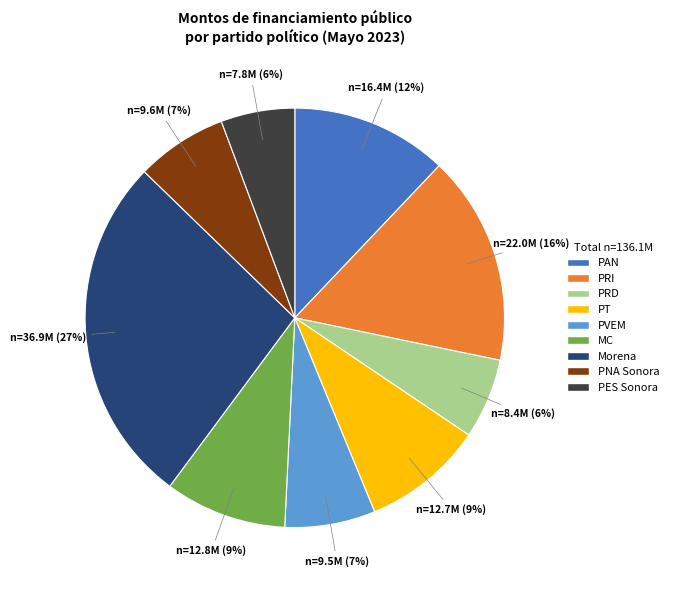

To the nearest percent, what portion does PNA Sonora represent?

7%